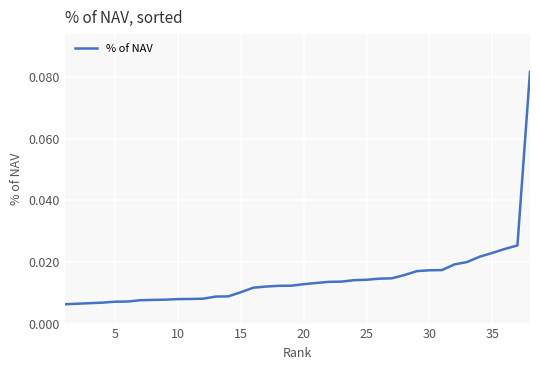

Does the chart display data point markers on the line(s)?

No